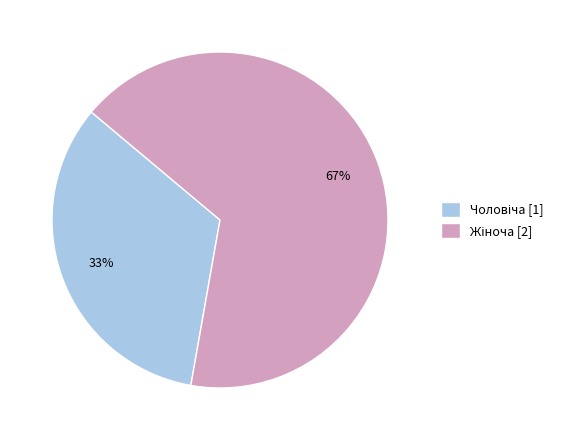

To the nearest percent, what is the average slice percentage?

50%